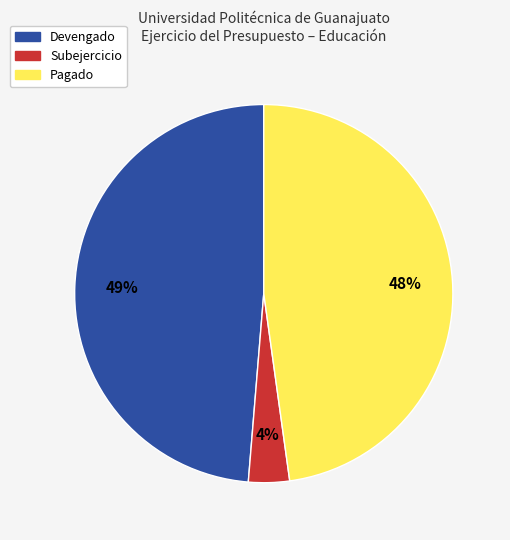

Does any single category account for the majority?

No